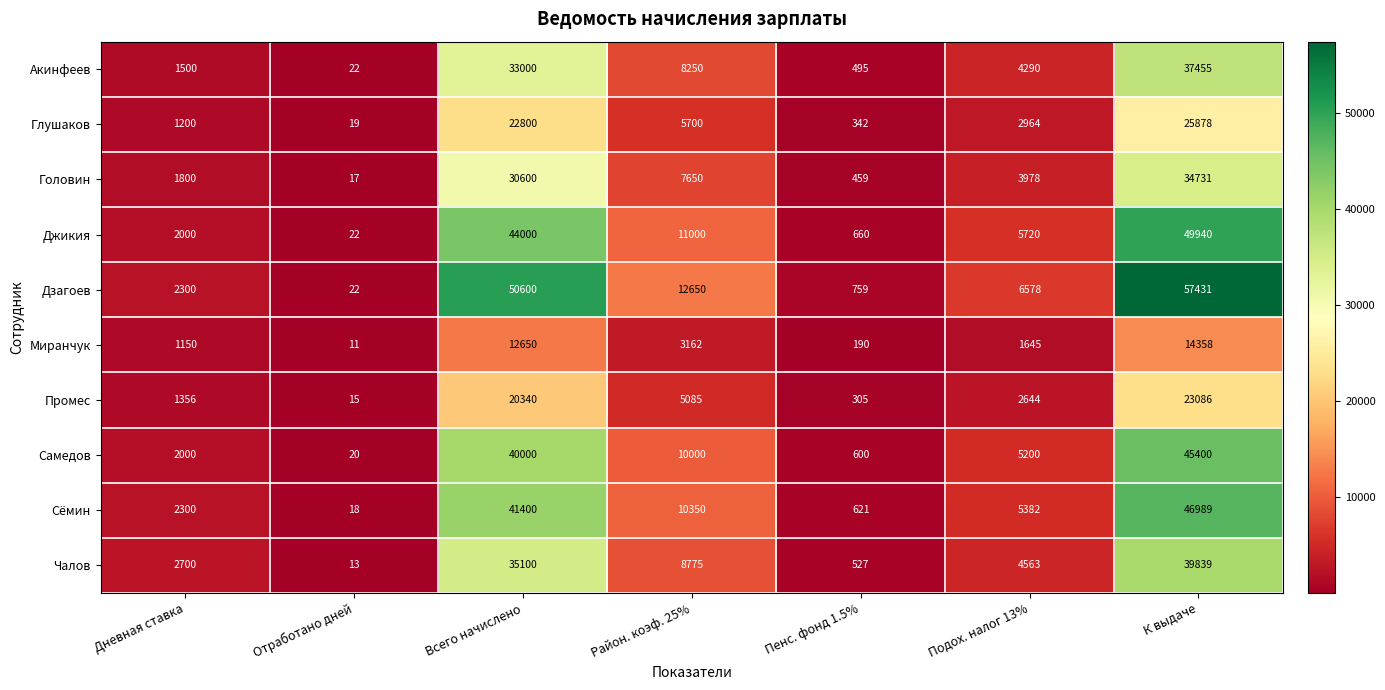

Which series has the largest range (max minus min)?

Дзагоев